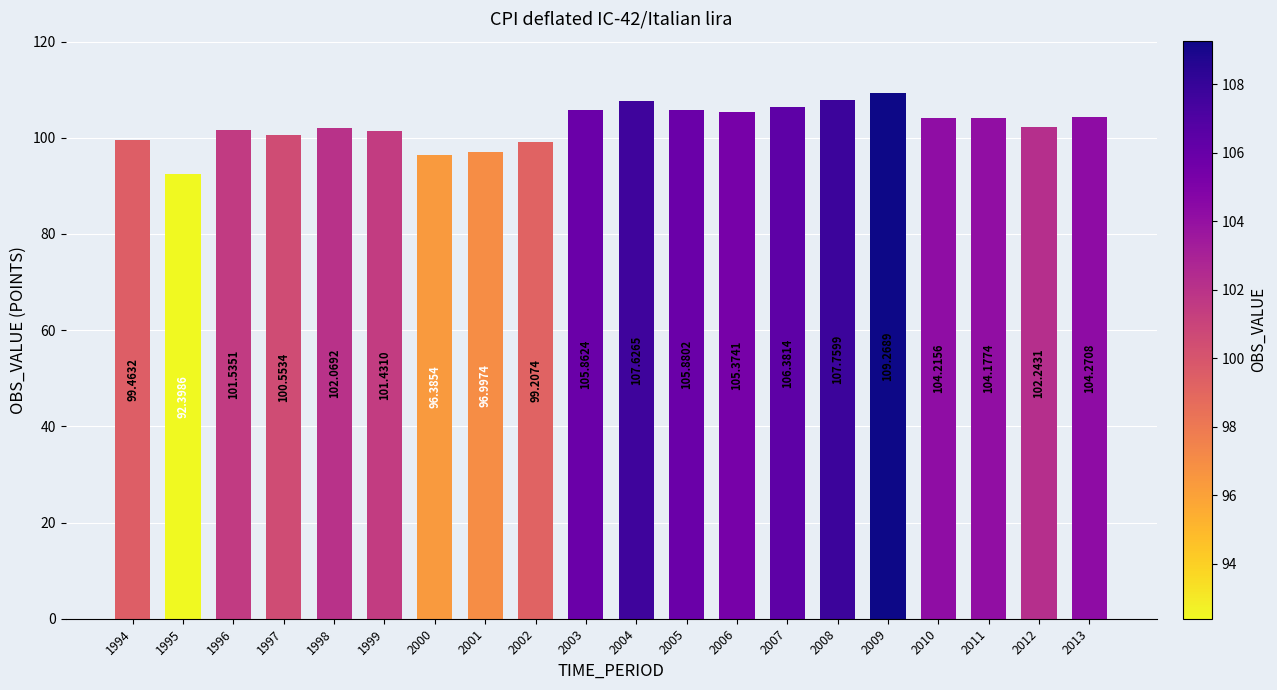

Between 2004 and 2002, which is larger?

2004